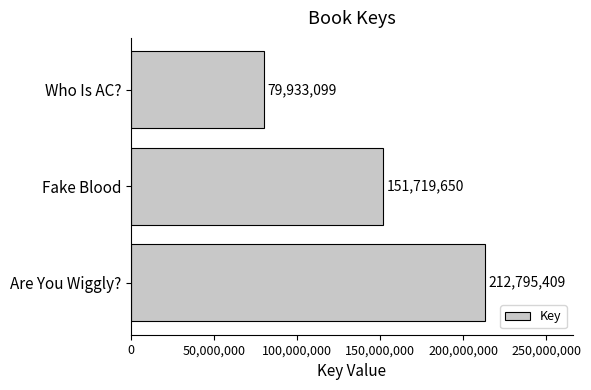

What is the sum of the values at Fake Blood and Are You Wiggly??

364515059